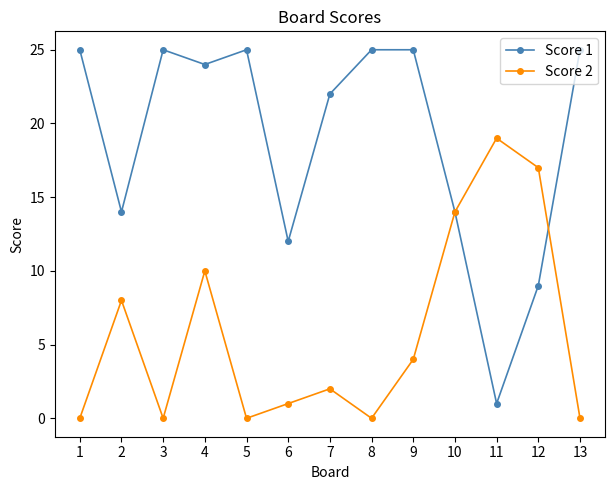

True or false: Score 1 has more than 1 interior local peaks.

True